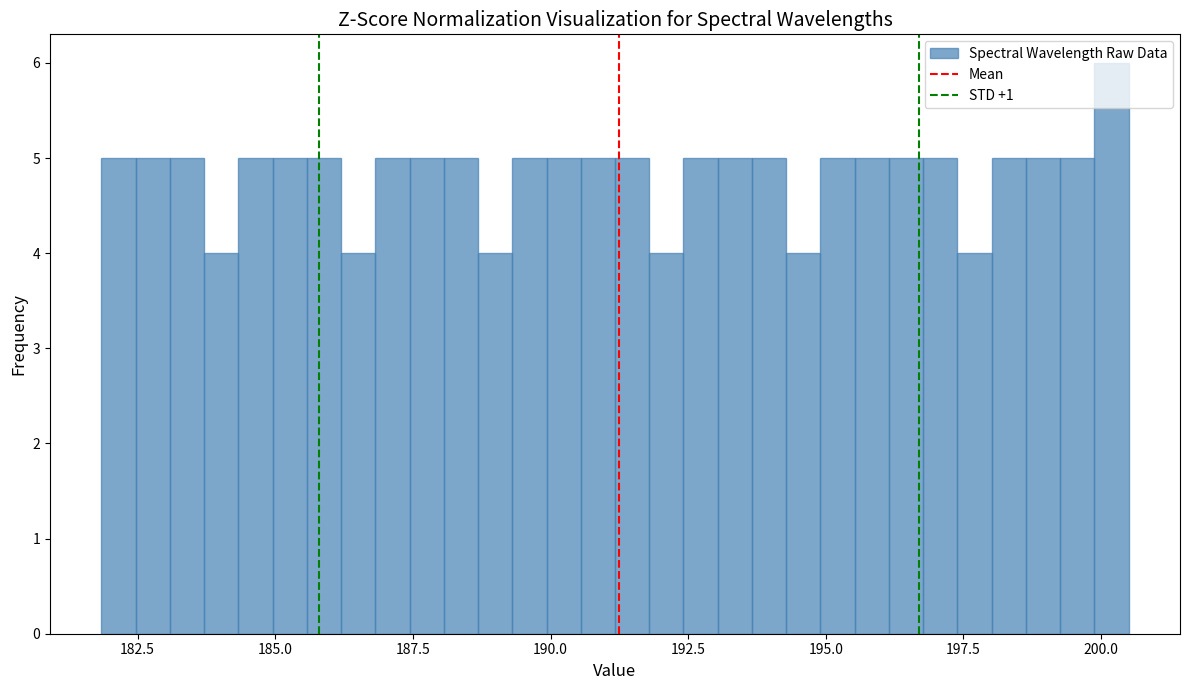

Read against the x-axis, roughly where is the centre of the tallest bar?

200.0